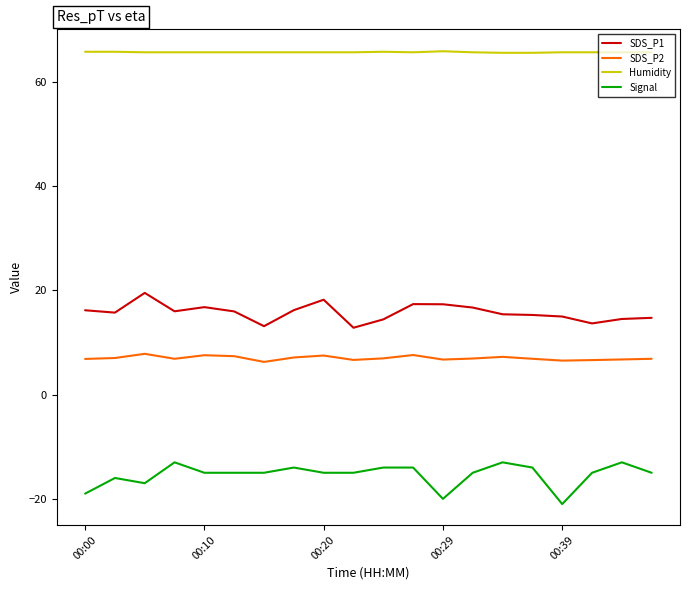

Rank the series by their maximum value, from highest to lowest.

Humidity, SDS_P1, SDS_P2, Signal